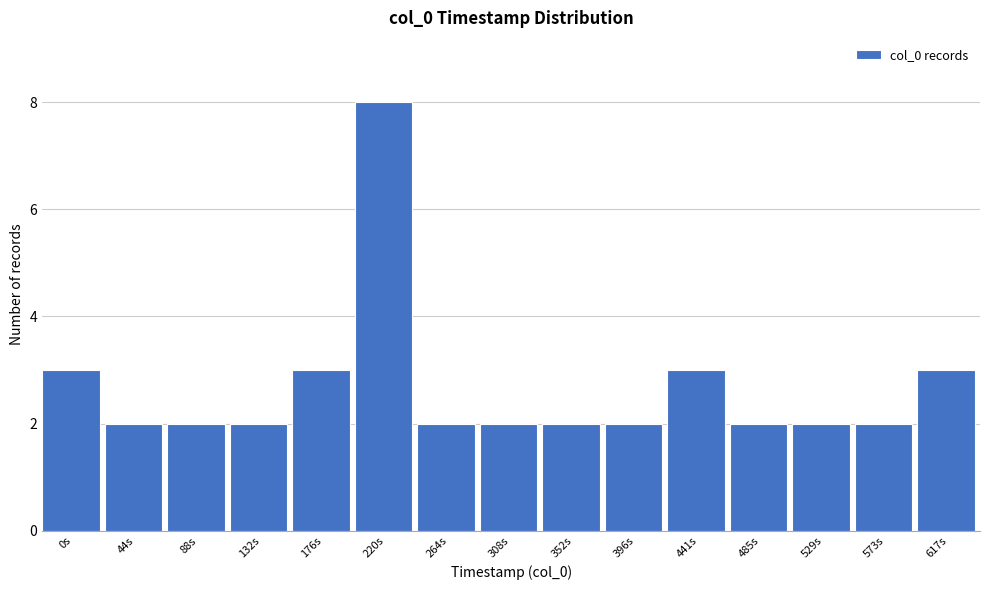

Reading left to right, transcribe all the data shown in this chart.

3	2	2	2	3	8	2	2	2	2	3	2	2	2	3